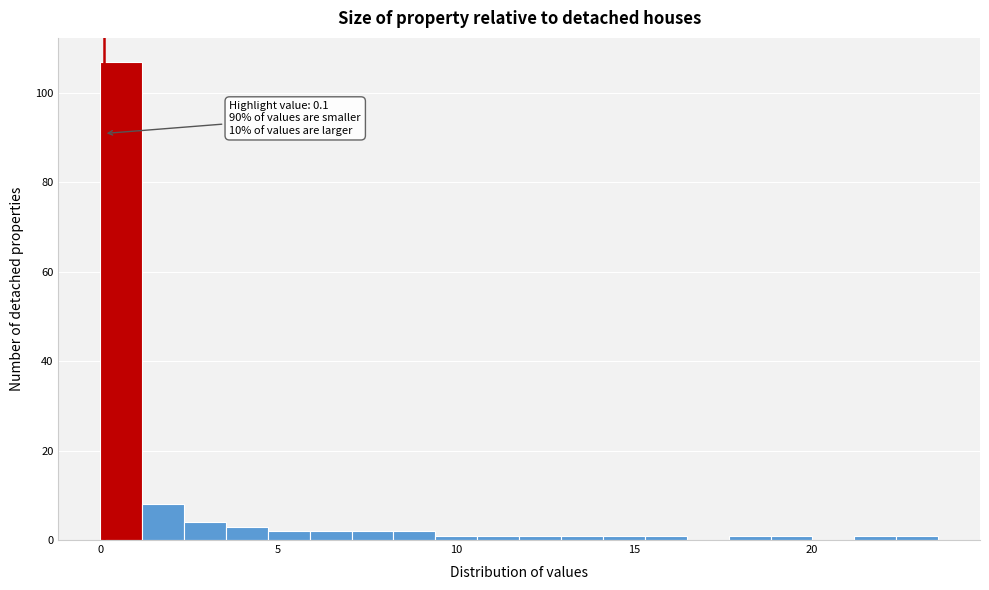

Around what value on the x-axis is the tallest bar? Give the approximate position of its centre, as read against the axis.

0.5